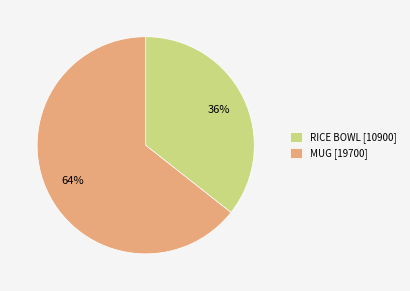

Is the sum of RICE BOWL [10900] and MUG [19700] greater than half?

Yes